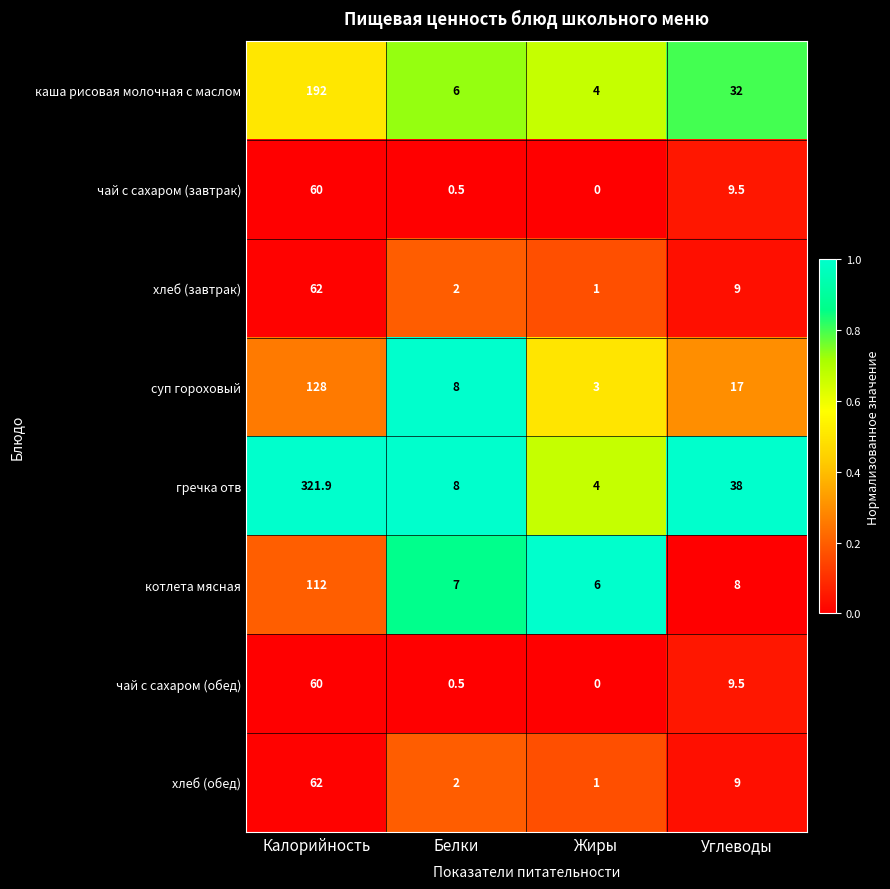

What is the sum of the котлета мясная values at Белки and Углеводы?

15.0